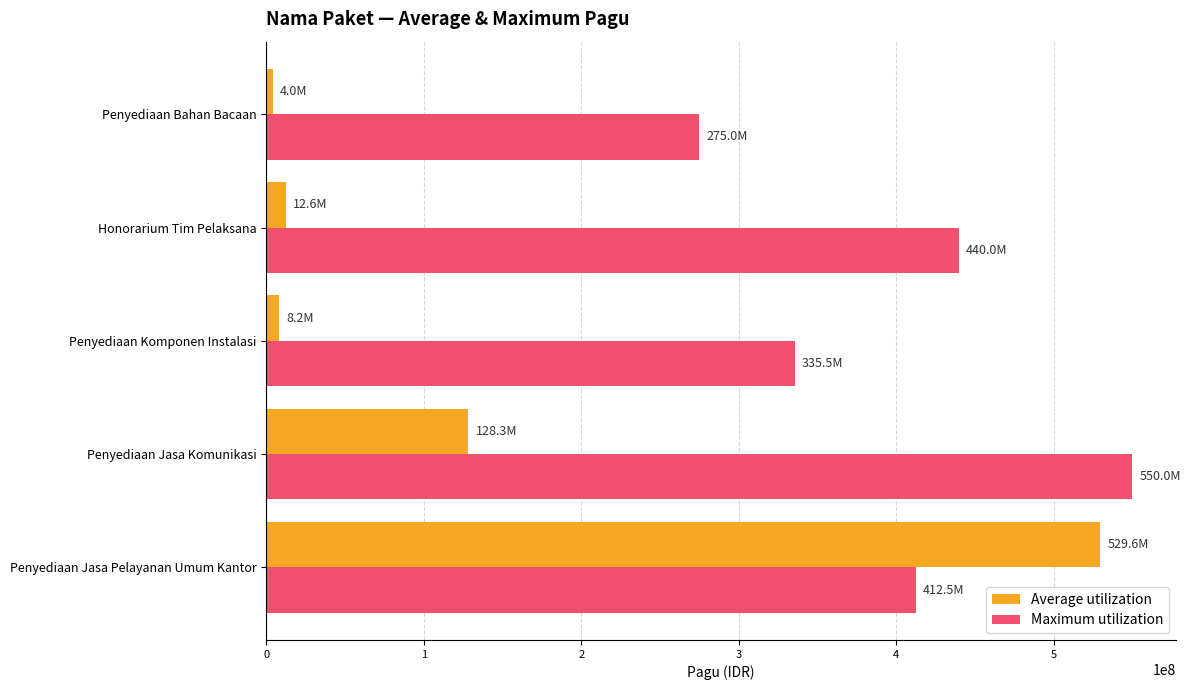

How many values in the Maximum utilization series are below 412500000?

2